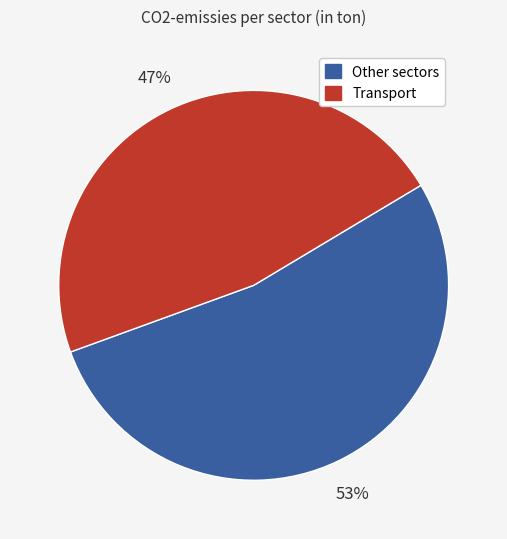

Count the number of slices in the pie.

2